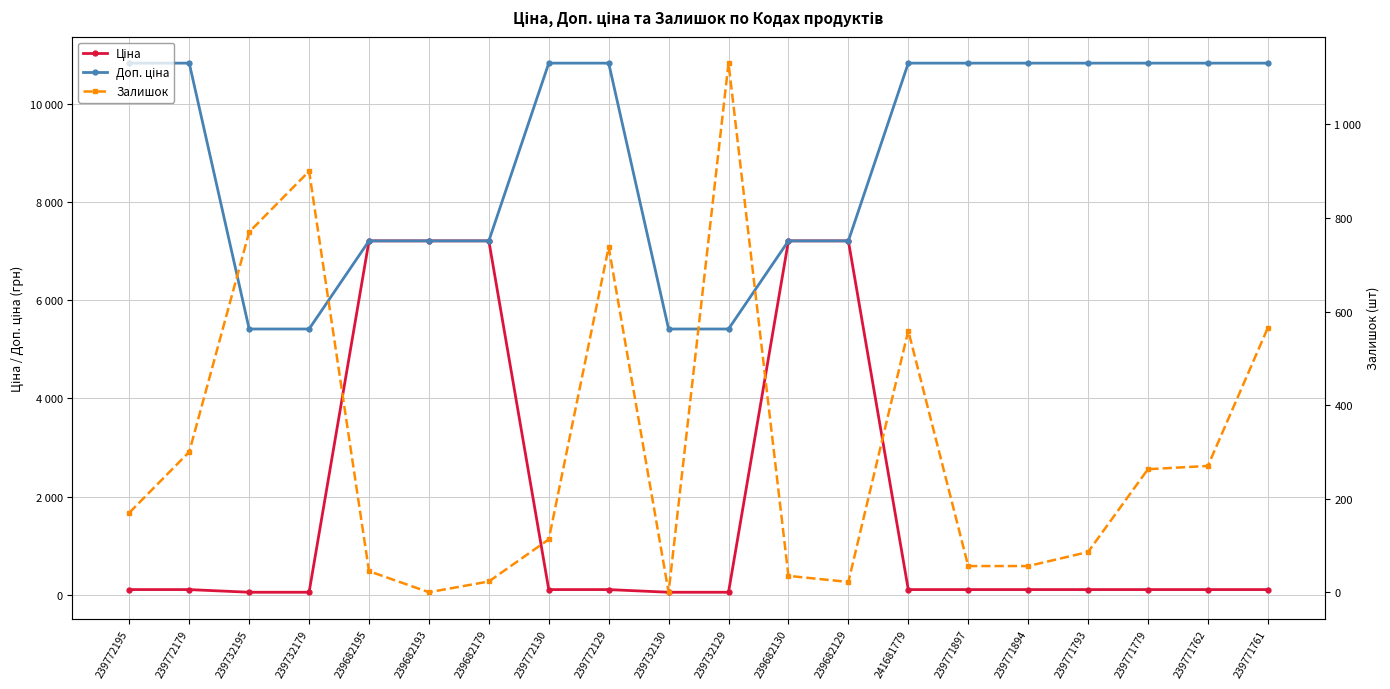

The value of Доп. ціна at 239732179 is 1252.9. True or false?

False